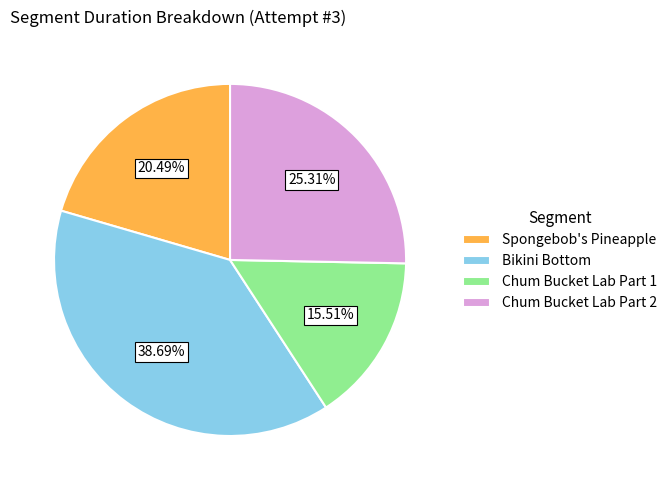

Does any single category account for the majority?

No